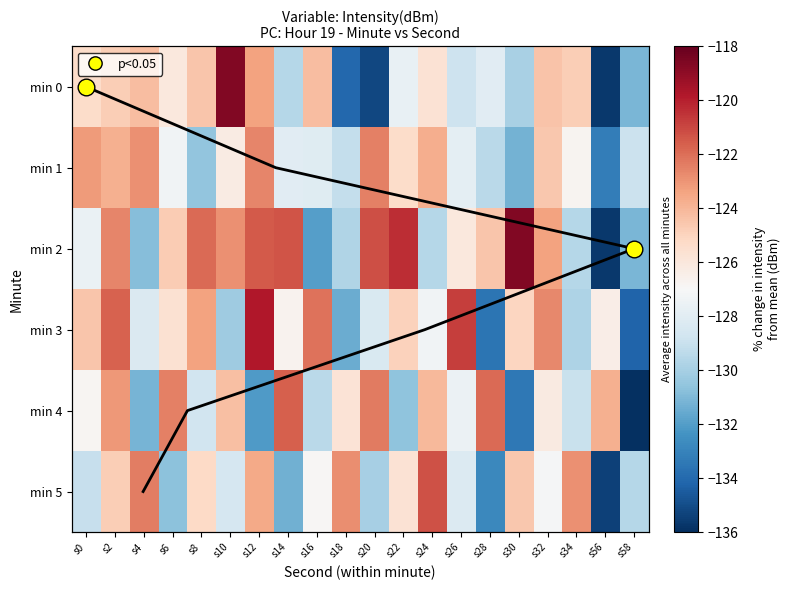

Which series has the largest total across all categories?

min 2